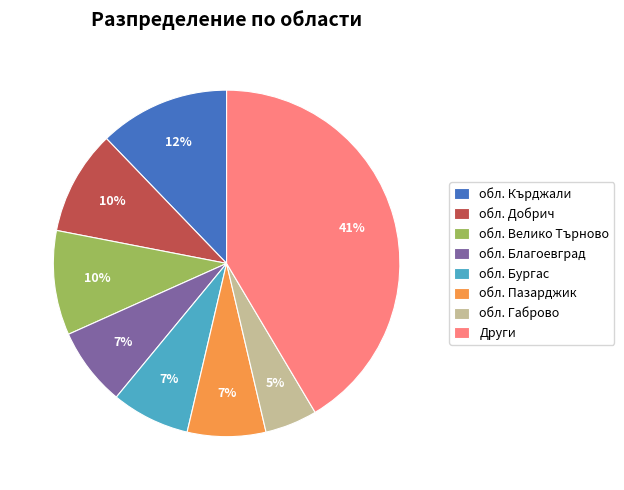

True or false: обл. Кърджали accounts for 12% of the total.

True